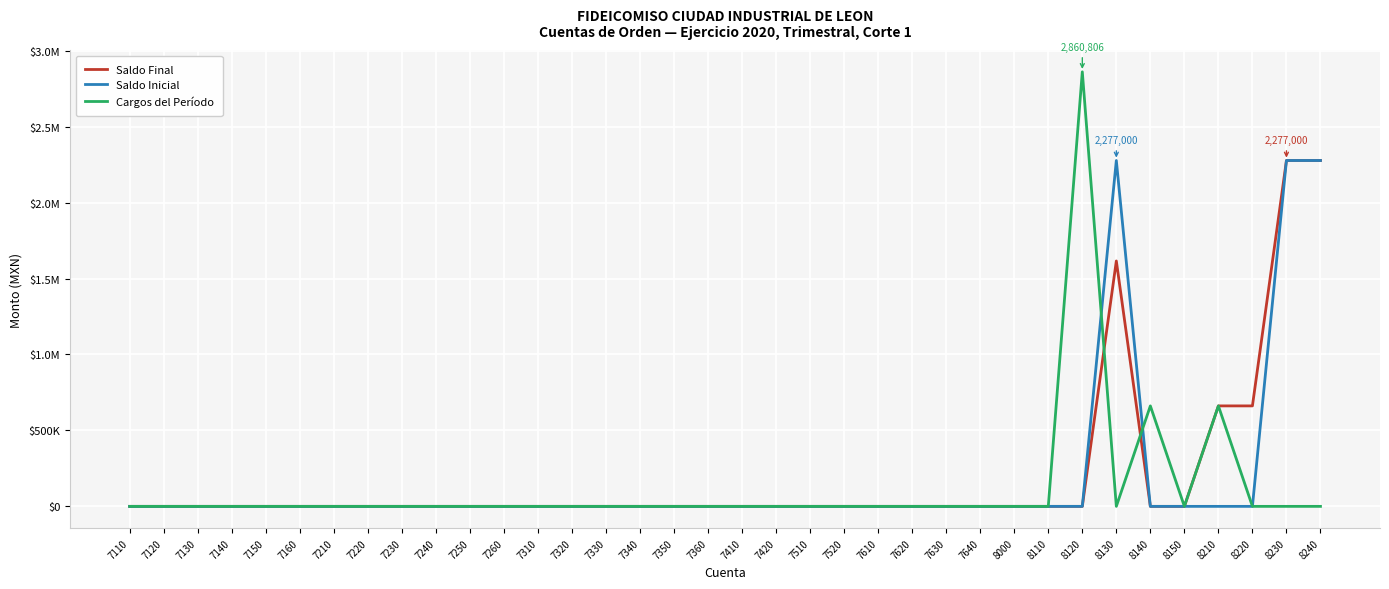

What are all the series names shown in the legend?

Saldo Final, Saldo Inicial, Cargos del Período